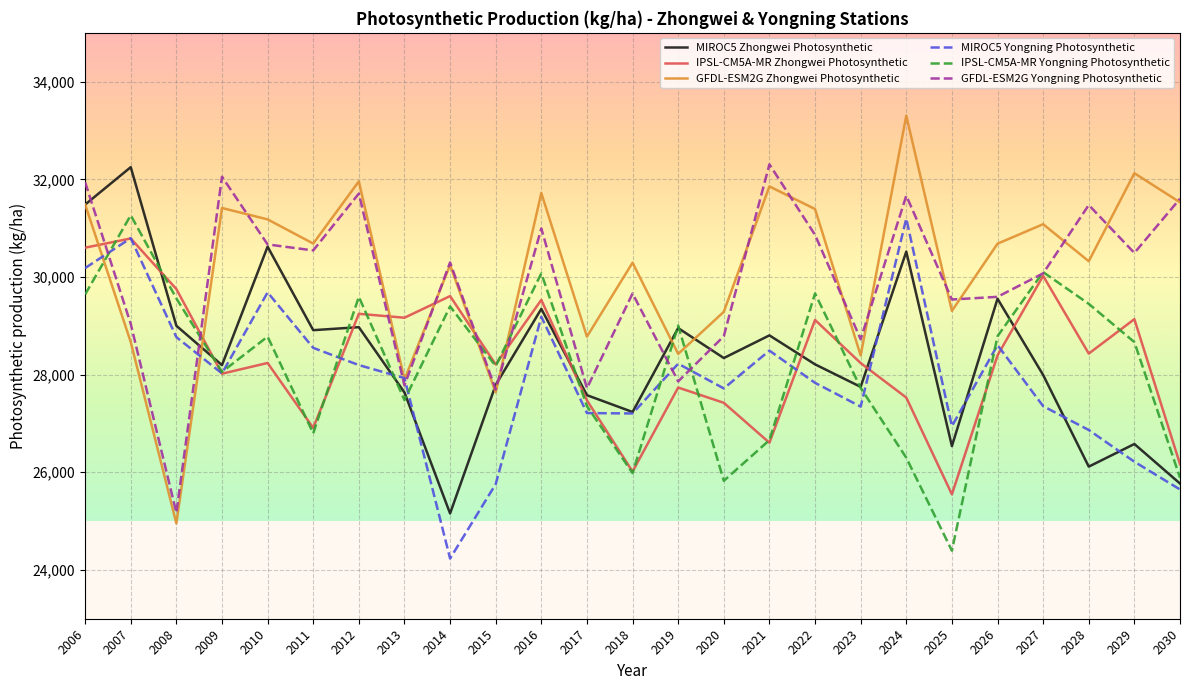

What is the sum of all MIROC5 Zhongwei Photosynthetic values?

709288.9